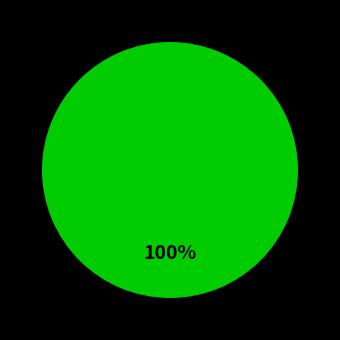

Does any single category account for the majority?

Yes